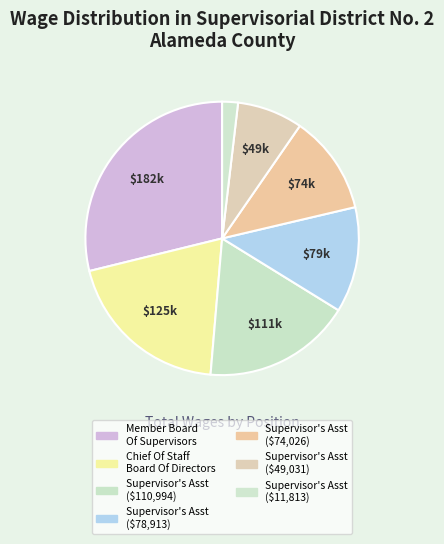

To the nearest percent, what is the average slice percentage?

14%